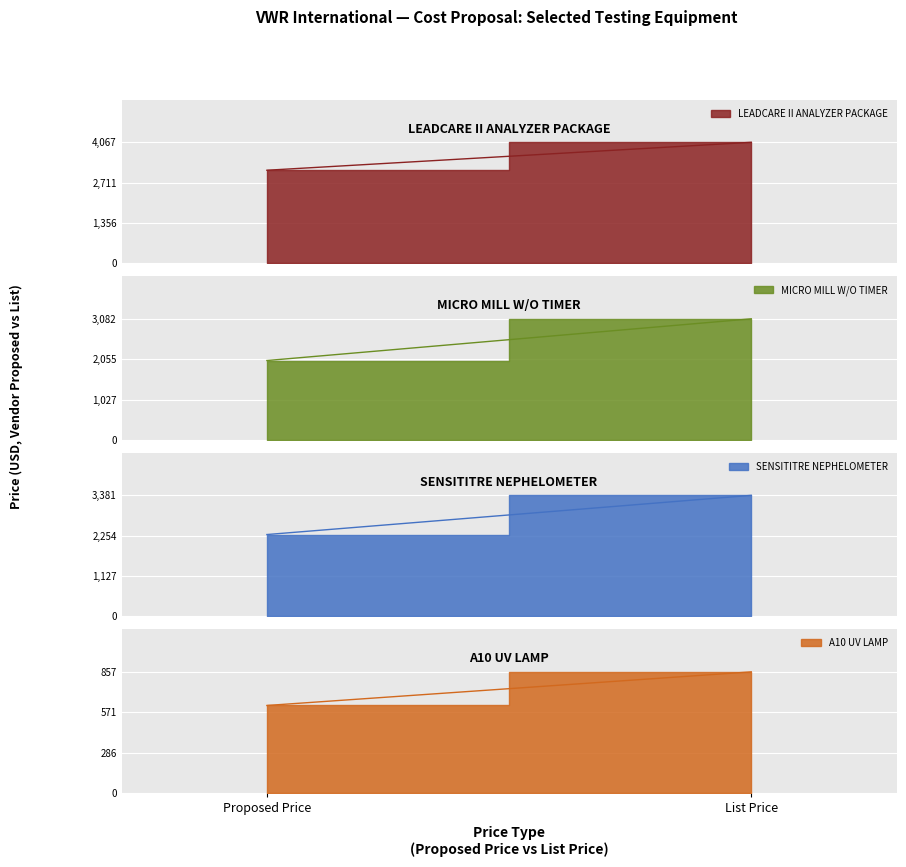

Which label corresponds to the smallest value in the chart?

Proposed Price